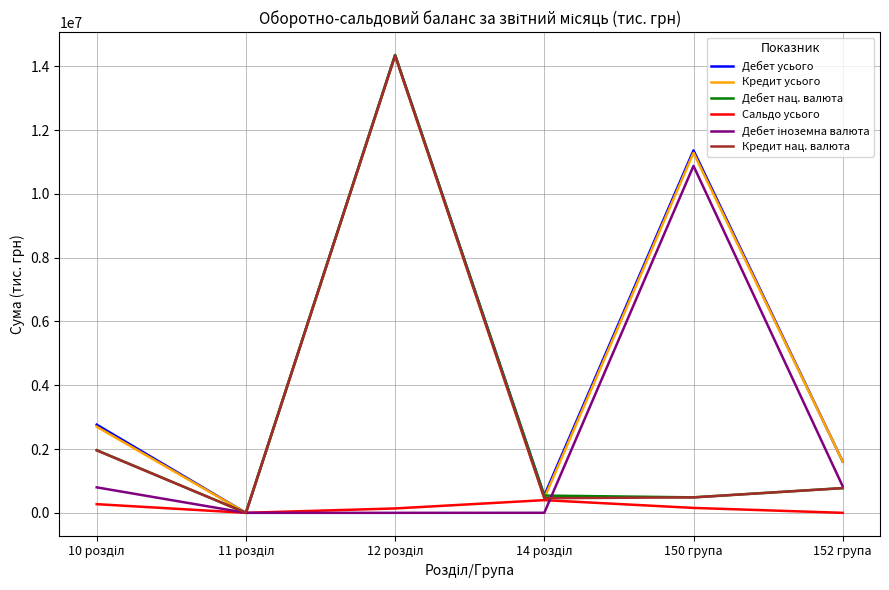

What is the total value across all series at 10 розділ?

10455121